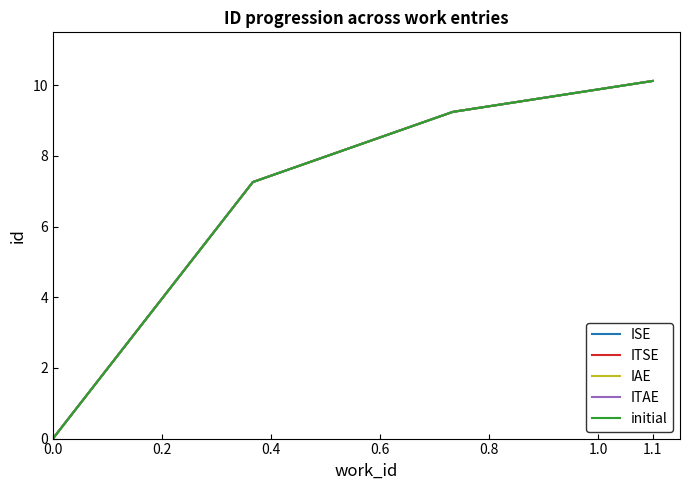

Does the chart display data point markers on the line(s)?

No